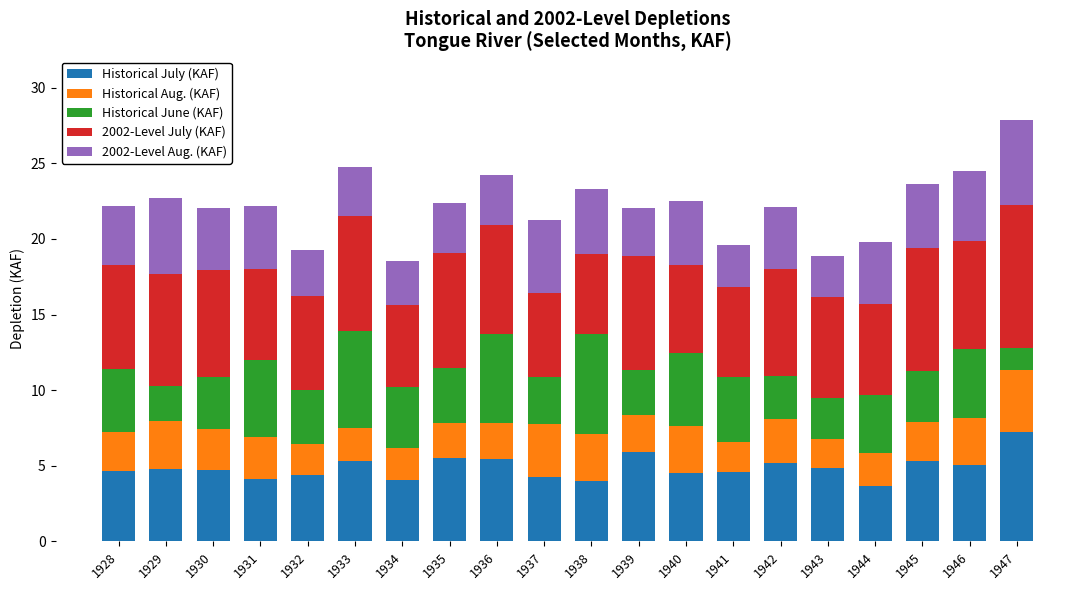

What is the sum of all Historical July (KAF) values?

97.7